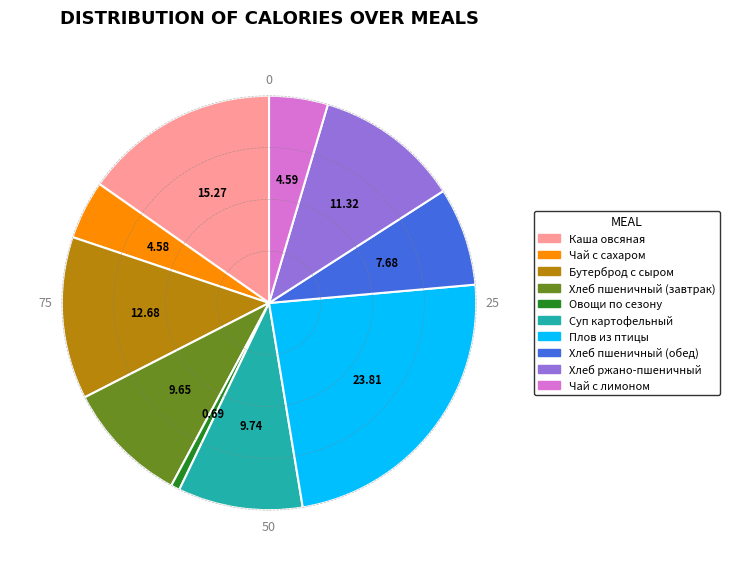

How many slices are in this pie chart?

10